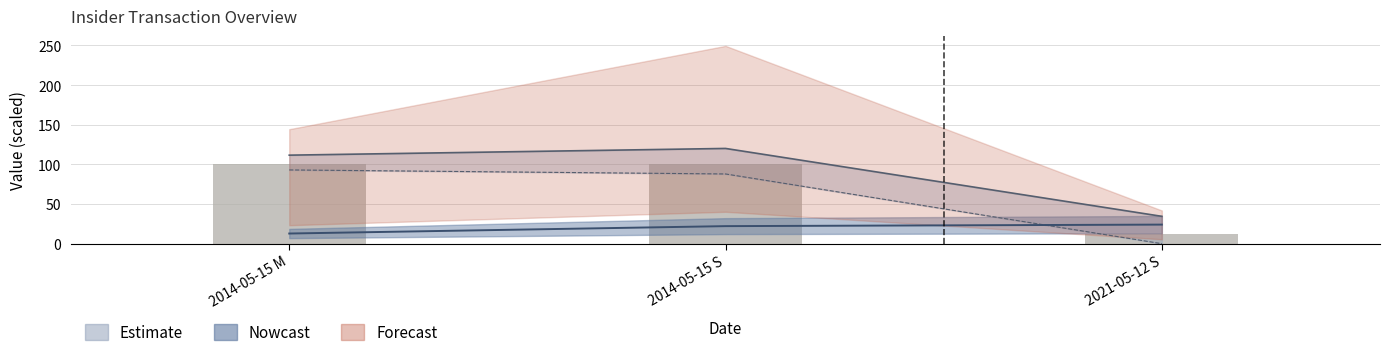

What is the average value?

70.9